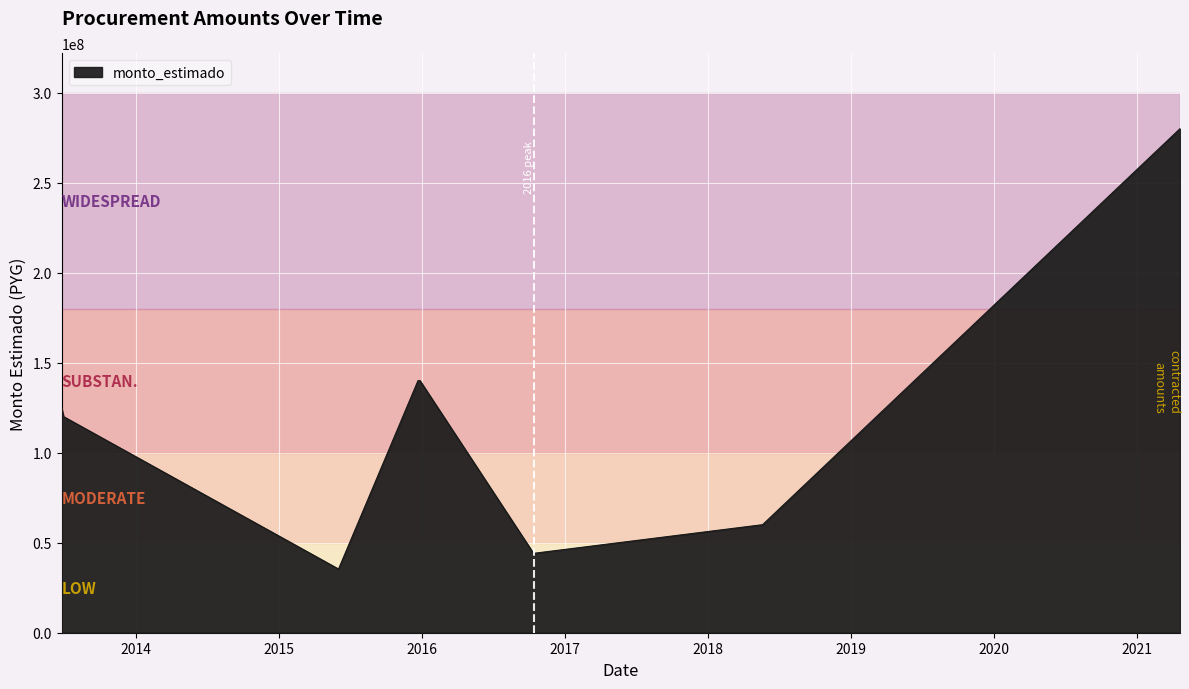

What is the greatest value displayed?

279936600